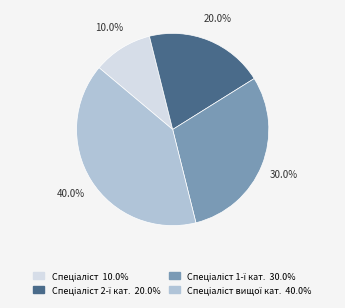

Is there a majority slice in this chart?

No